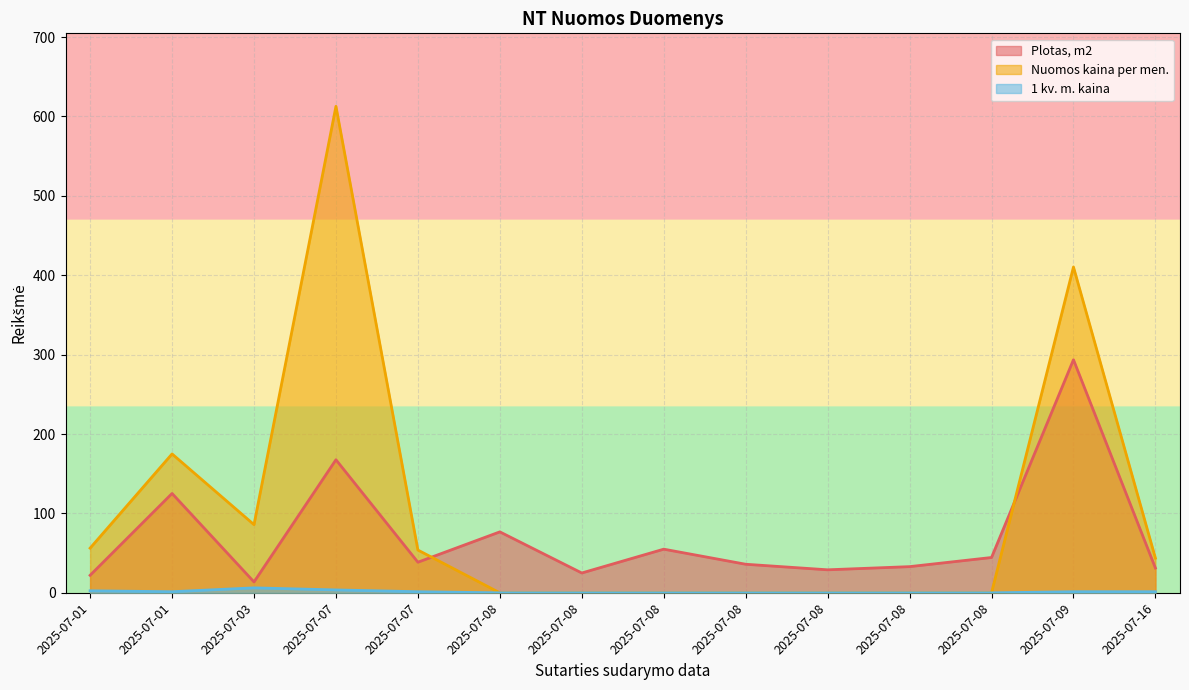

What value does the Plotas, m2 series have at 2025-07-08?

44.5